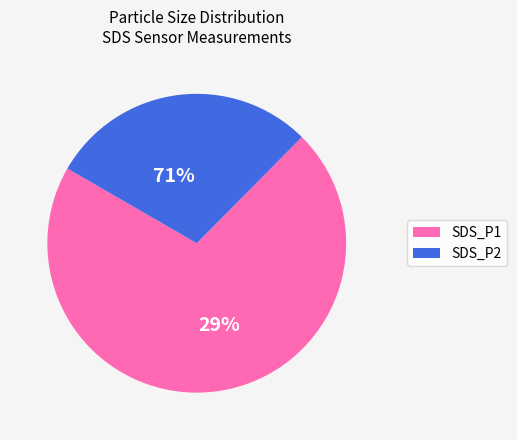

Between SDS_P2 and SDS_P1, which is larger?

SDS_P1